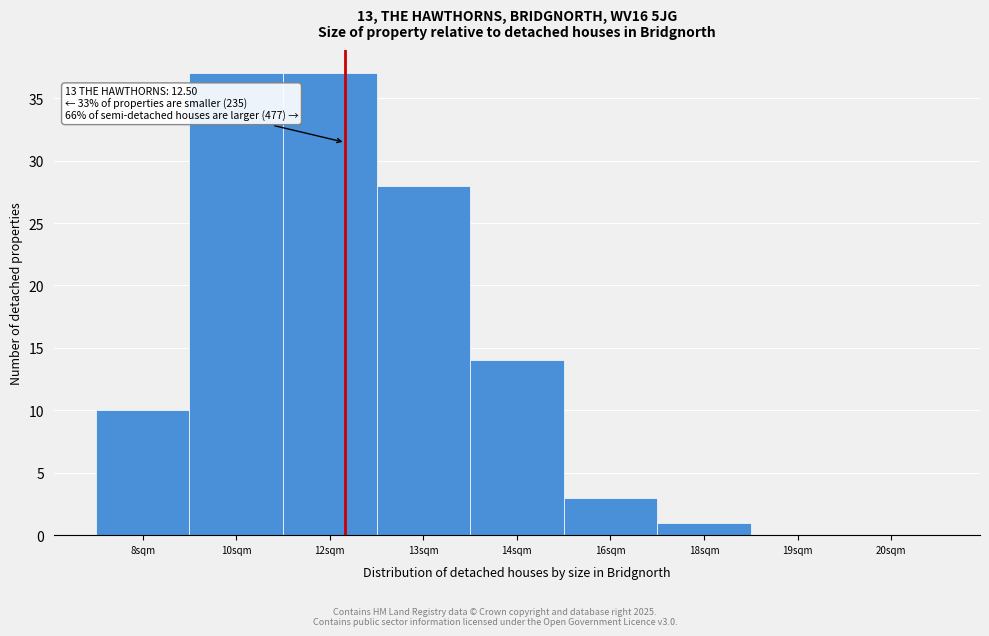

Reading left to right, extract all data points from this chart.

8sqm=10	10sqm=37	12sqm=37	13sqm=28	14sqm=14	16sqm=3	18sqm=1	19sqm=0	20sqm=0